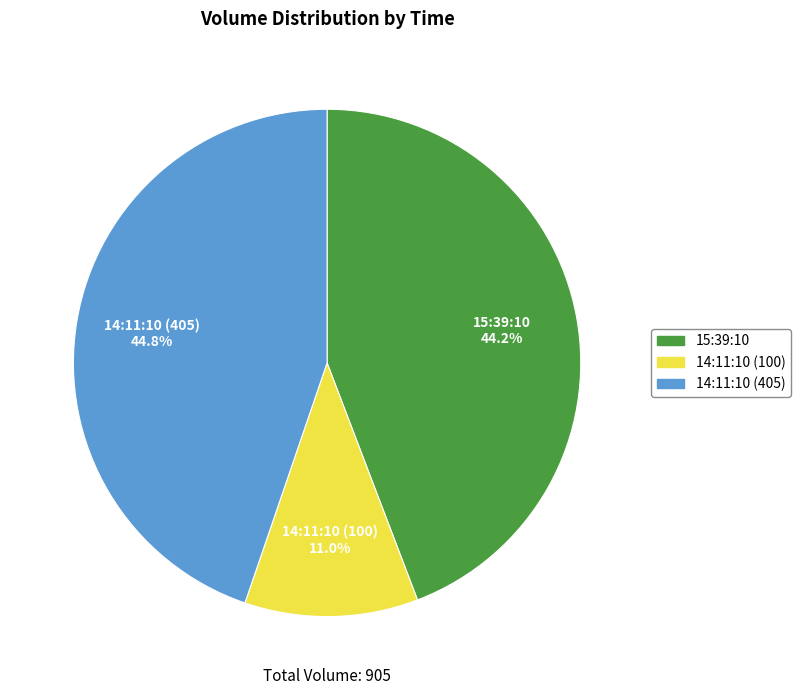

What is the ratio of the value at 14:11:10 (405) to the value at 15:39:10?

1.0